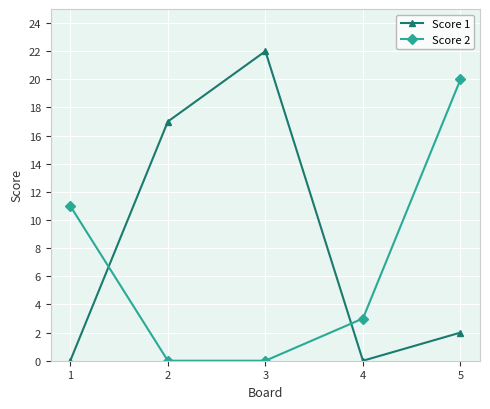

What is the sum of all Score 2 values?

34